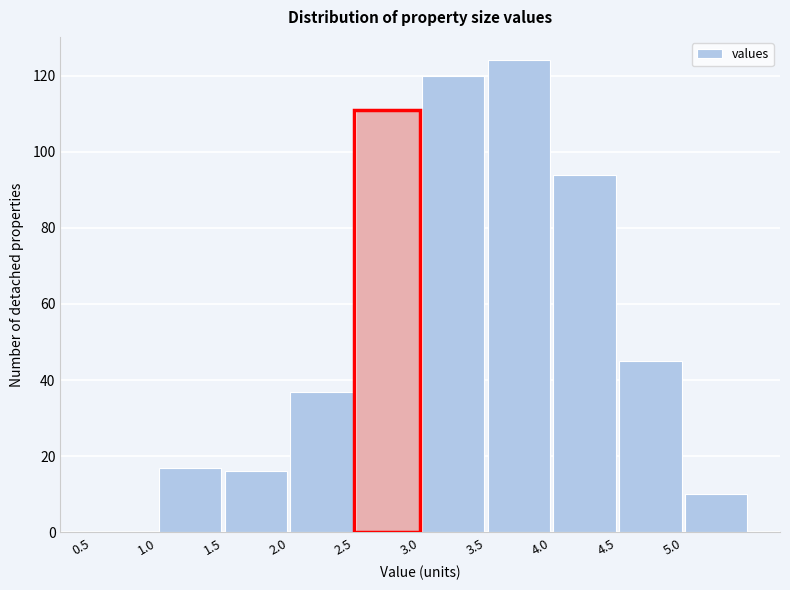

Reading left to right, list every bar in this chart as the range it spans on the x-axis followed by its height. The values are not printed on the chart, so give them approximately, as read against the axis.

0.5 to 1.0: 0
1.0 to 1.5: 18
1.5 to 2.0: 16
2.0 to 2.5: 38
2.5 to 3.0: 112
3.0 to 3.5: 120
3.5 to 4.0: 124
4.0 to 4.5: 94
4.5 to 5.0: 46
5.0 to 5.5: 10